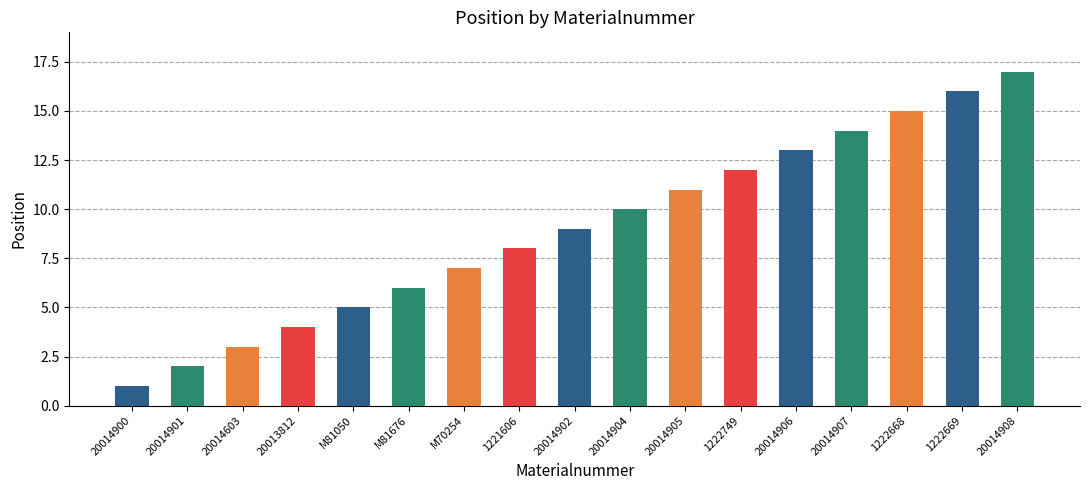

List the labels in order of value, largest first.

20014908, 1222669, 1222668, 20014907, 20014906, 1222749, 20014905, 20014904, 20014902, 1221606, M70254, M81676, M81050, 20013812, 20014603, 20014901, 20014900